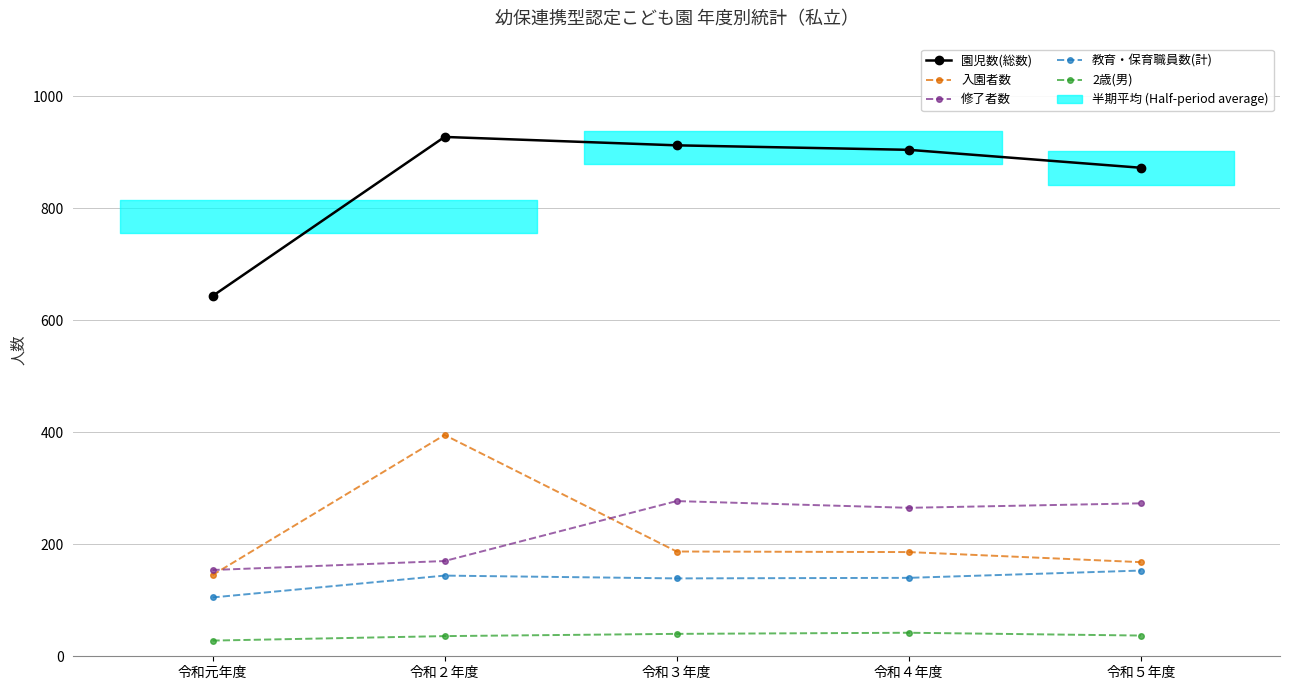

How many values in the 教育・保育職員数(計) series are below 140?

2